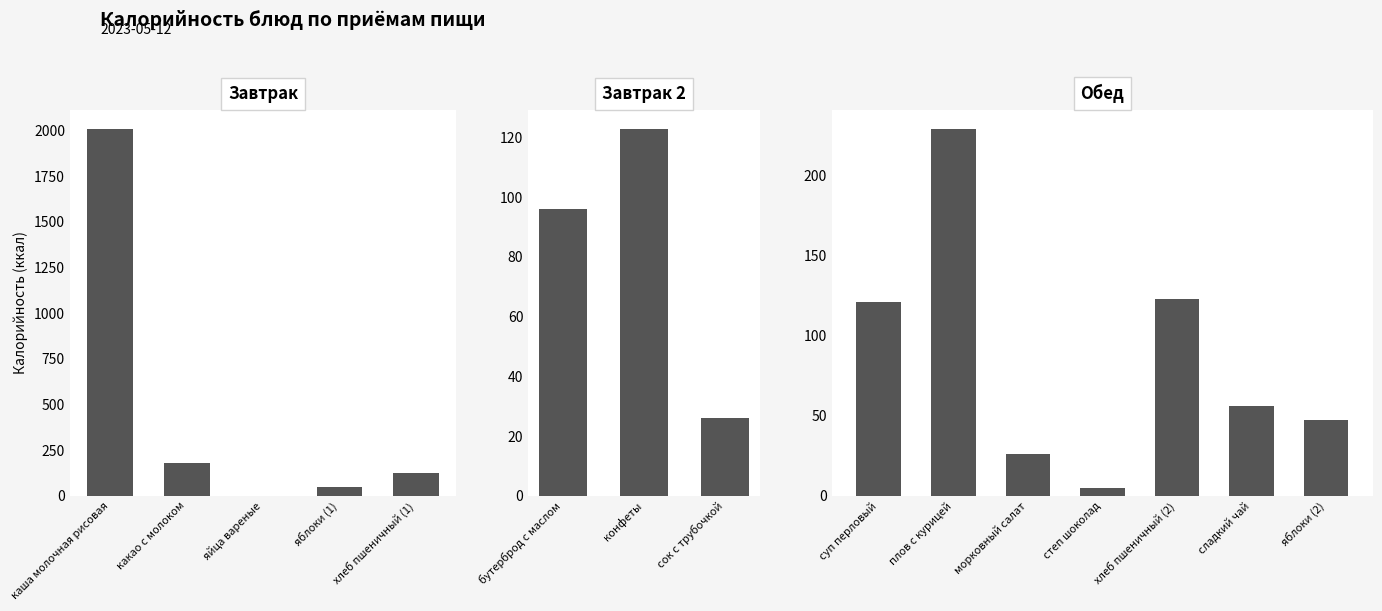

What is the approximate value at каша молочная рисовая?

2010